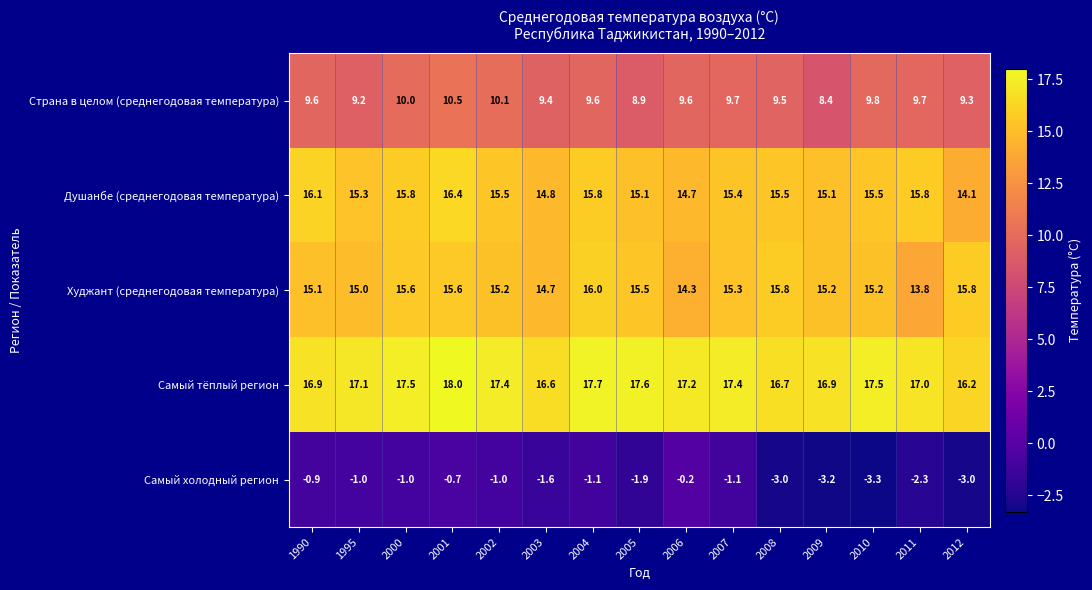

How many series are shown in this chart?

5